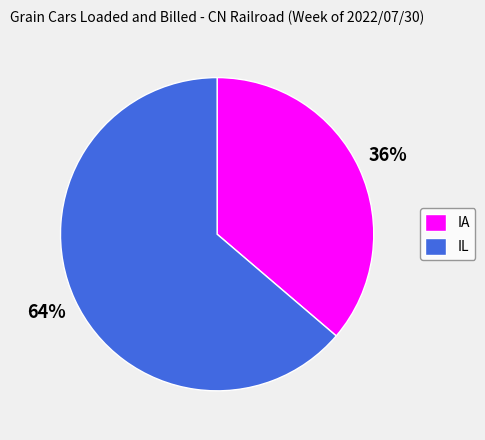

Which category has the smallest portion of the pie?

IA